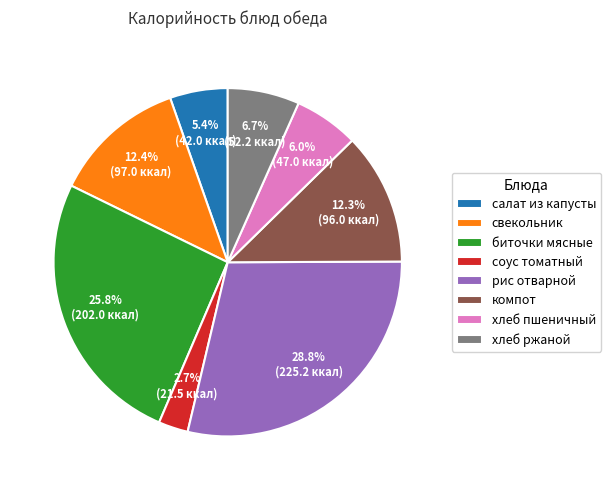

To the nearest percent, what portion does хлеб пшеничный represent?

6%